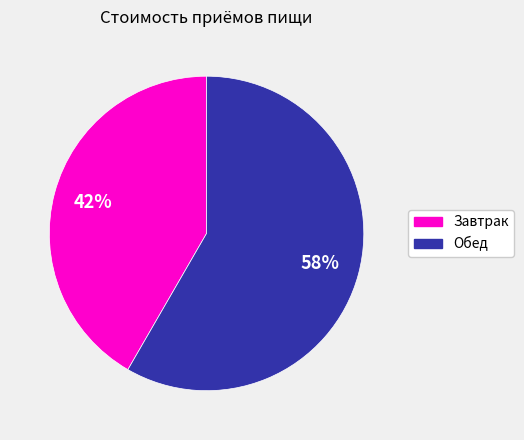

Between Завтрак and Обед, which is larger?

Обед